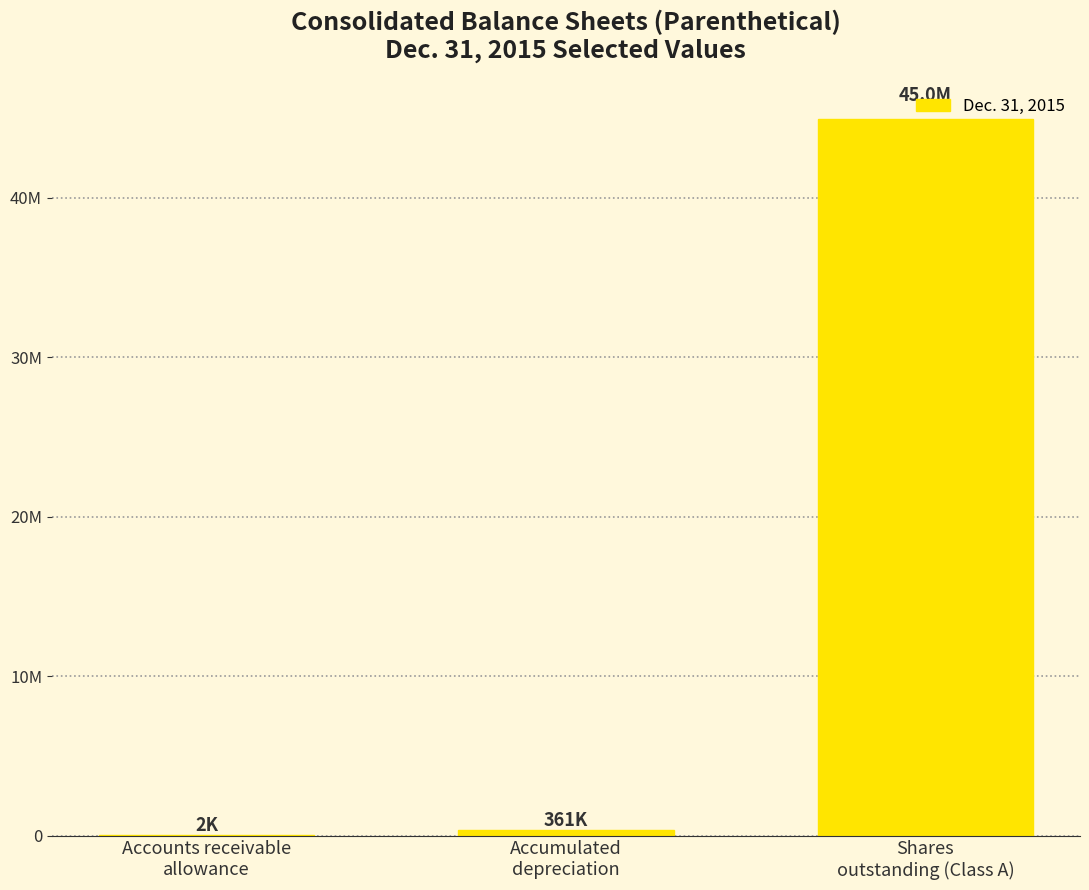

List the labels in order of value, smallest first.

Accounts receivable
allowance, Accumulated
depreciation, Shares
outstanding (Class A)